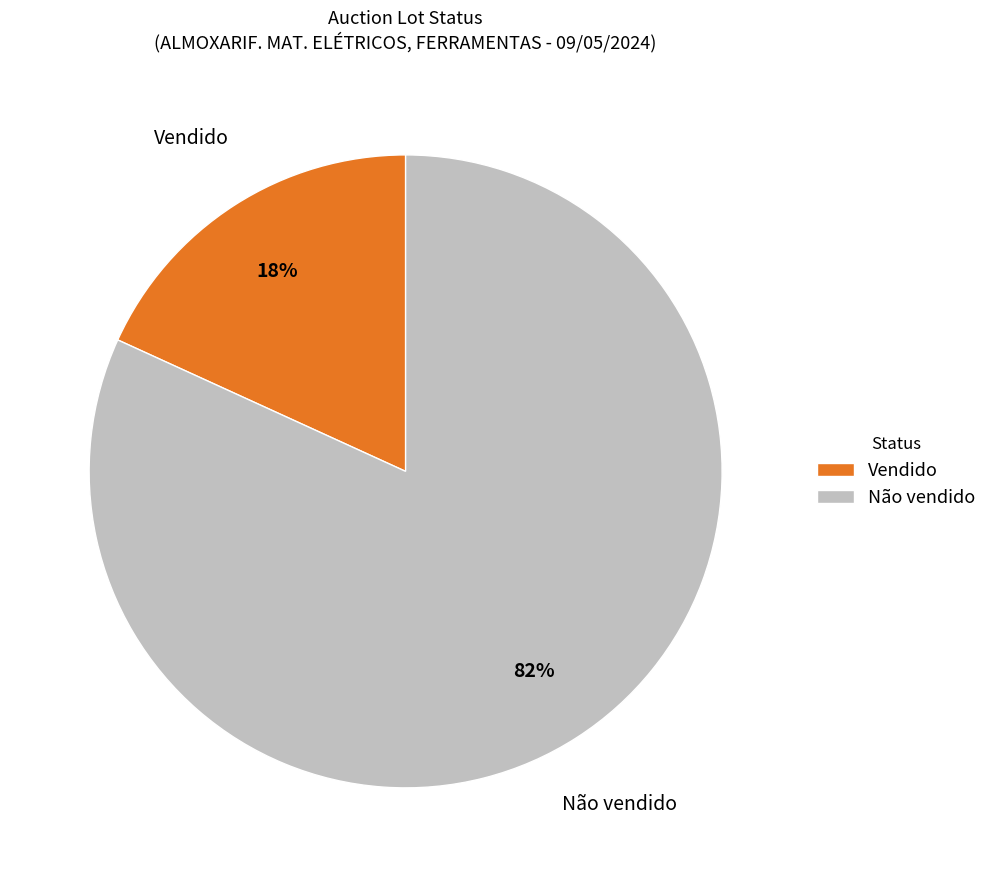

Which category accounts for the majority?

Não vendido